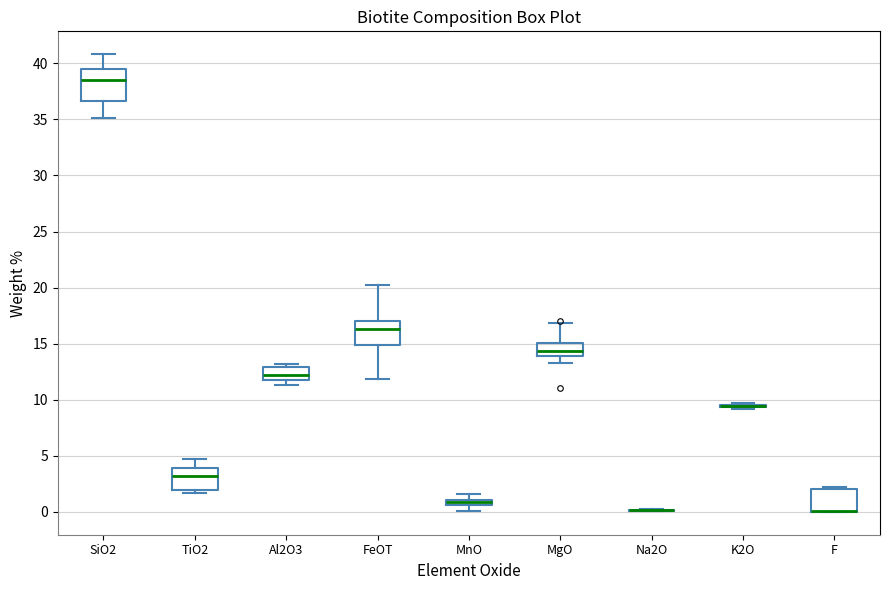

Comparing the boxes themselves (not the whiskers), which one is the tallest?

SiO2